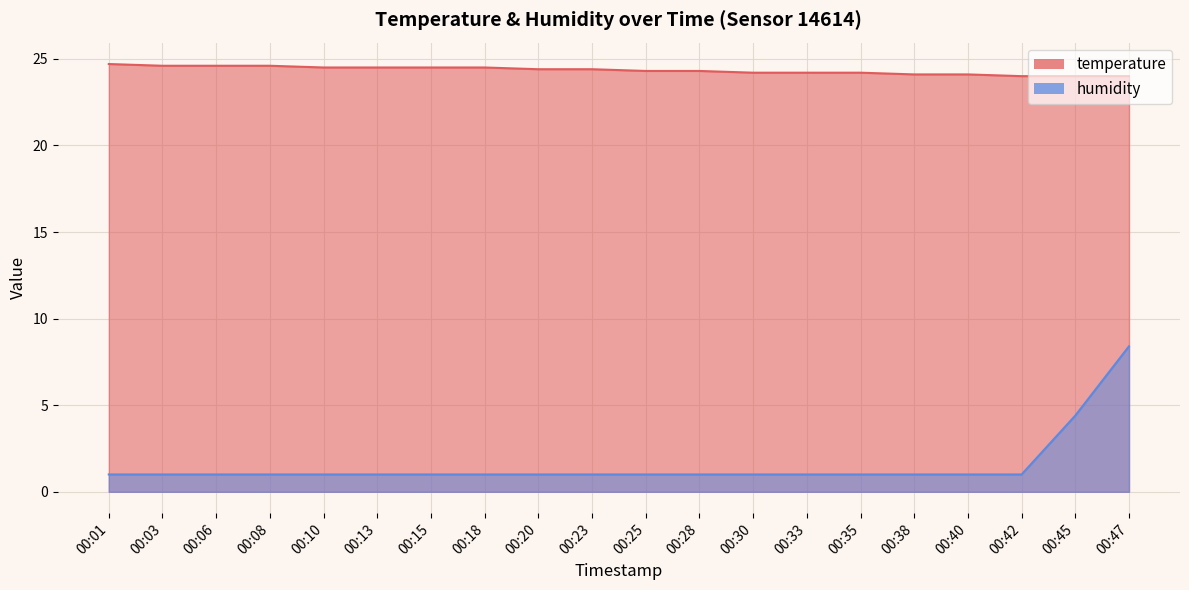

What is the value of the temperature point at the 6th from the left?

24.5